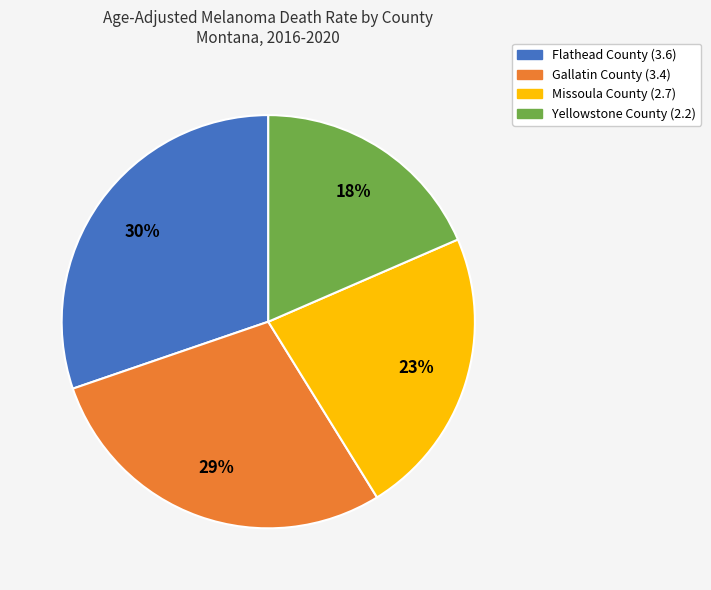

Does Flathead County account for over 50% of the chart?

No